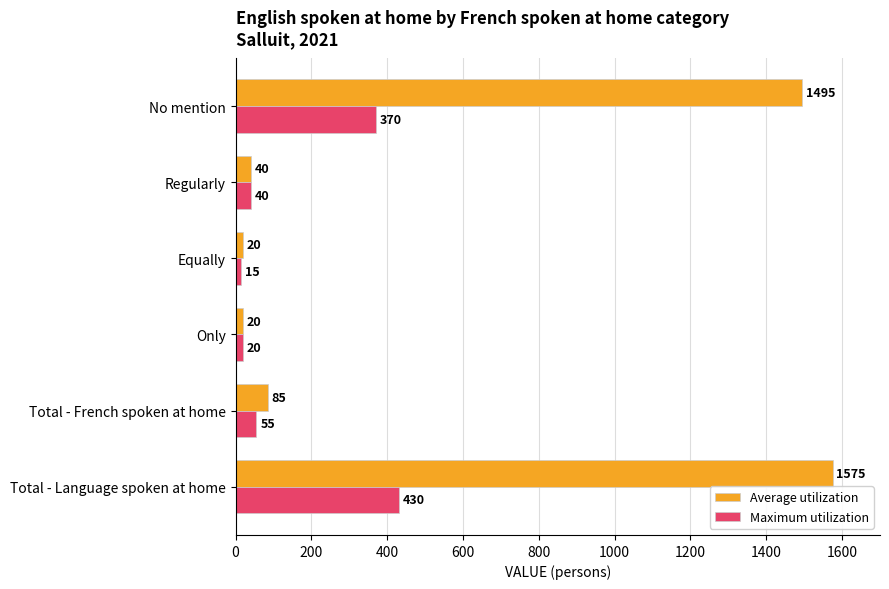

True or false: Average utilization has a value of 40 at Regularly.

True